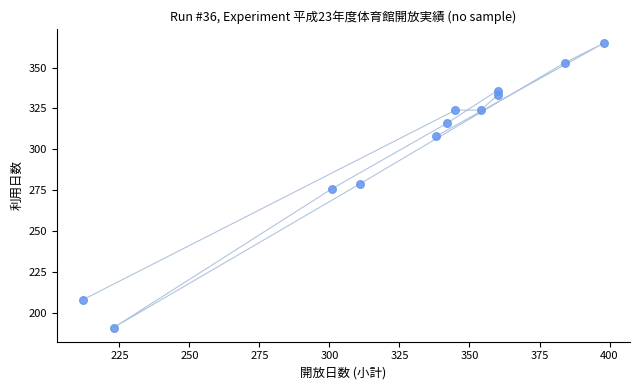

What is the average X value?

327